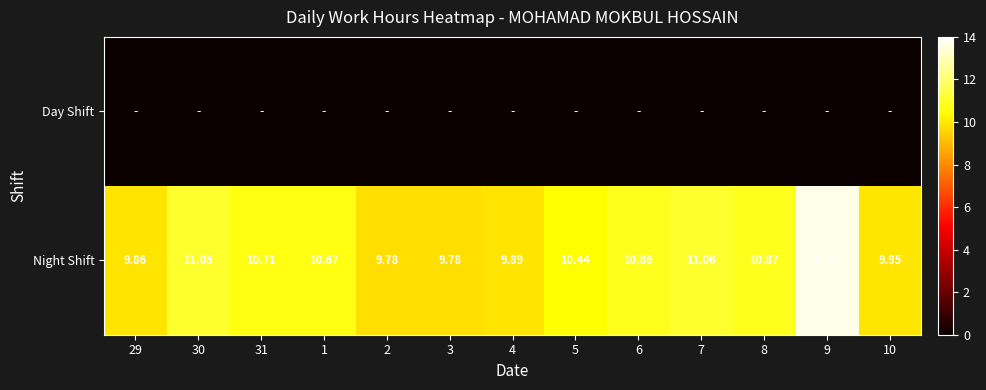

At which label does Night Shift first exceed 10?

30